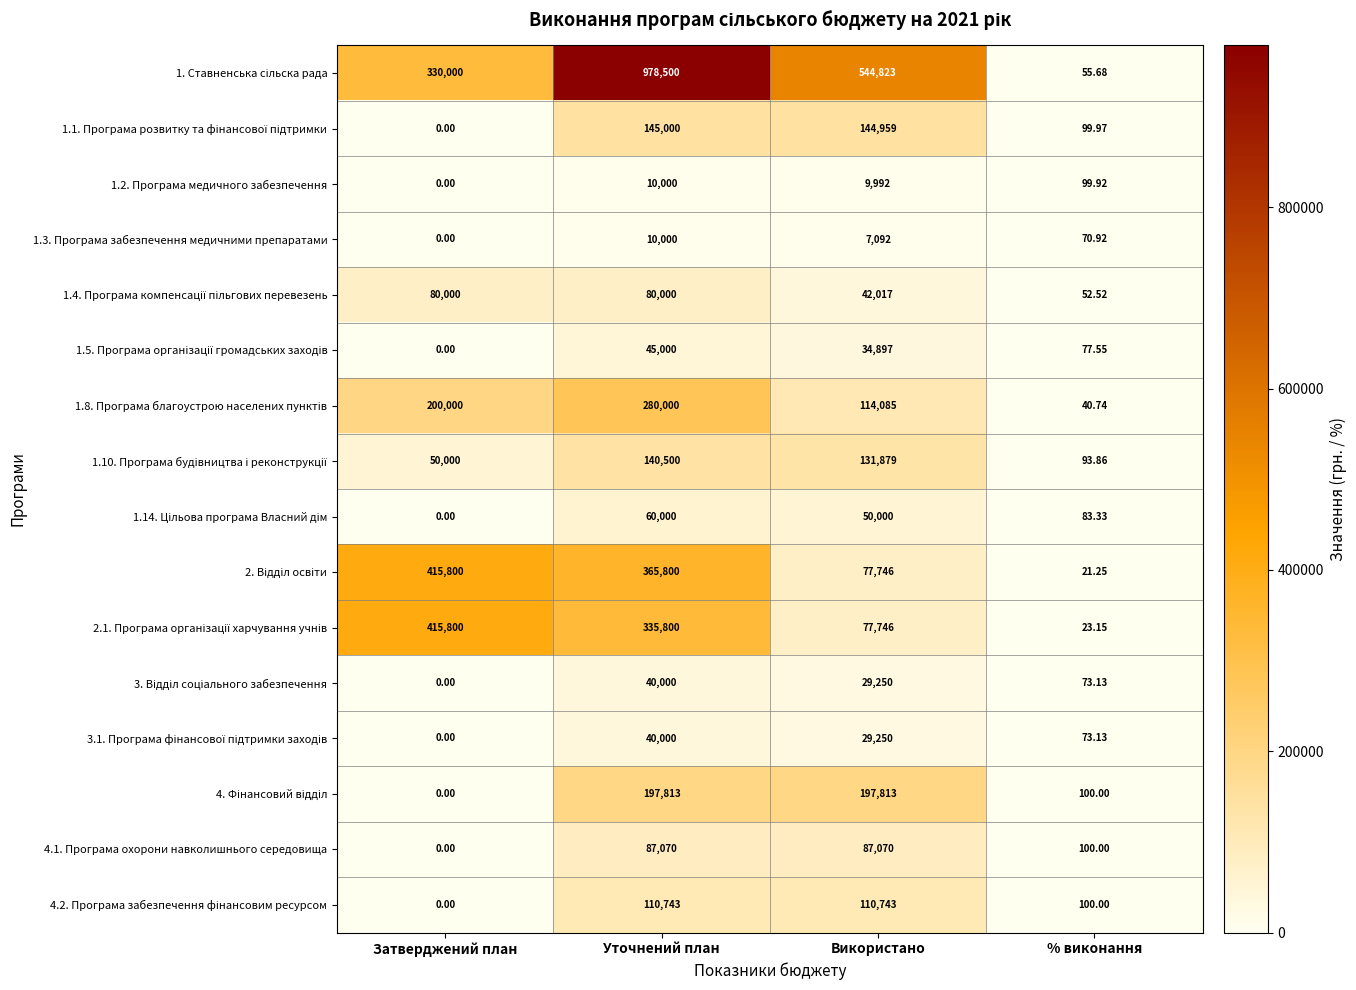

At which category does the chart reach its peak across all series?

Уточнений план